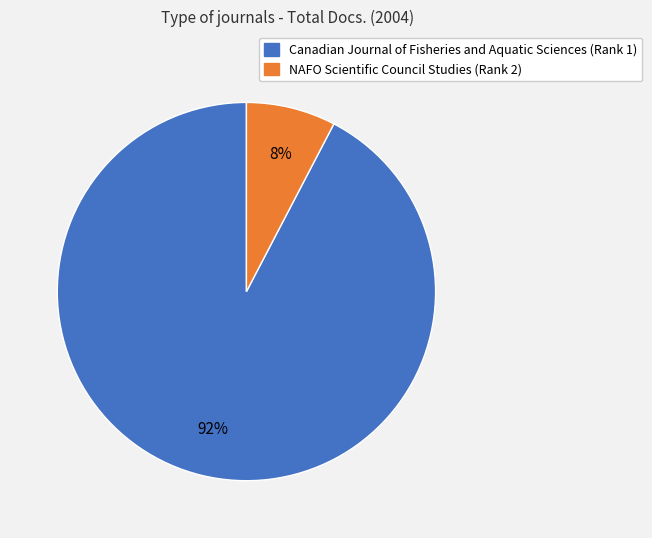

How many segments does this pie chart have?

2